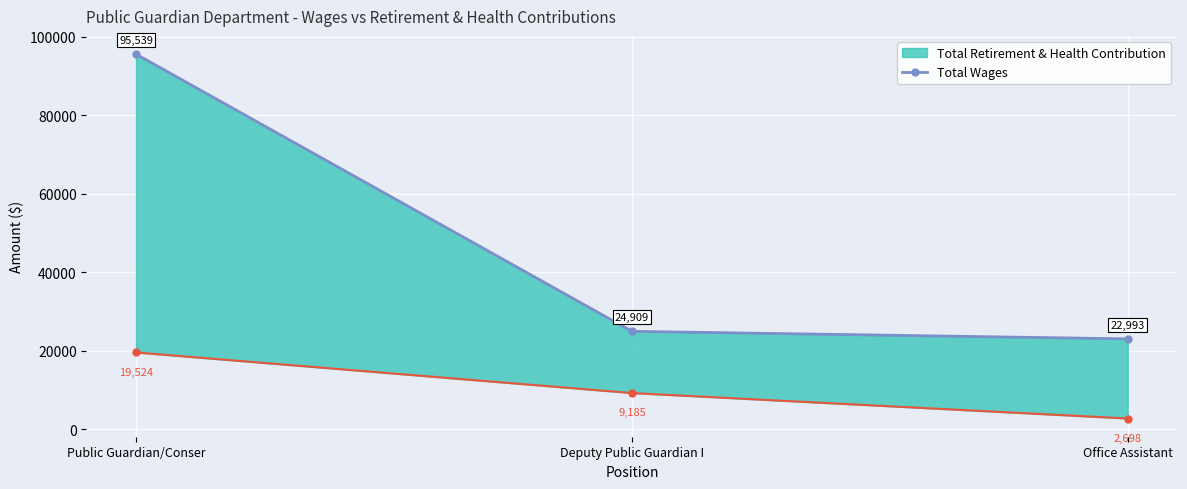

Reading right to left, transcribe all the data shown in this chart.

22993	24909	95539